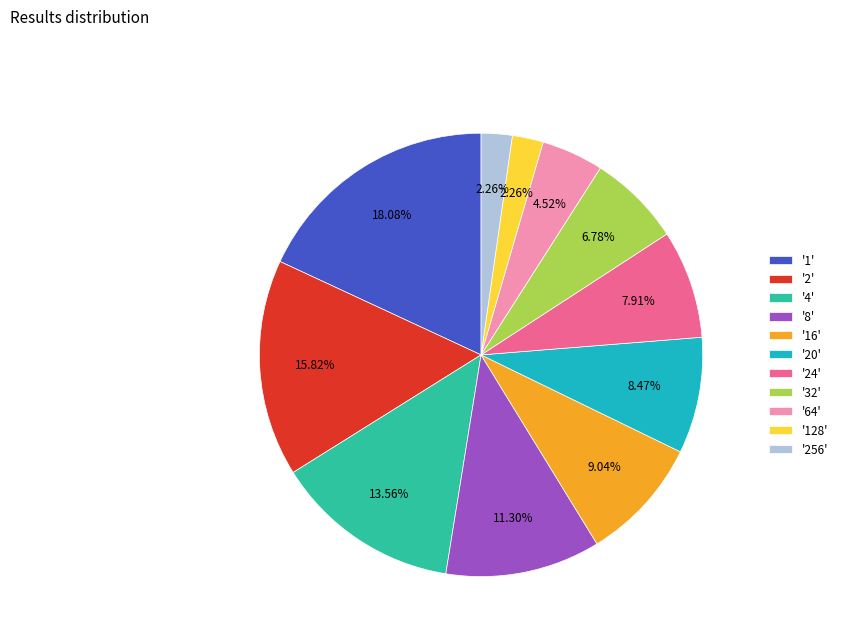

Does any single category account for the majority?

No